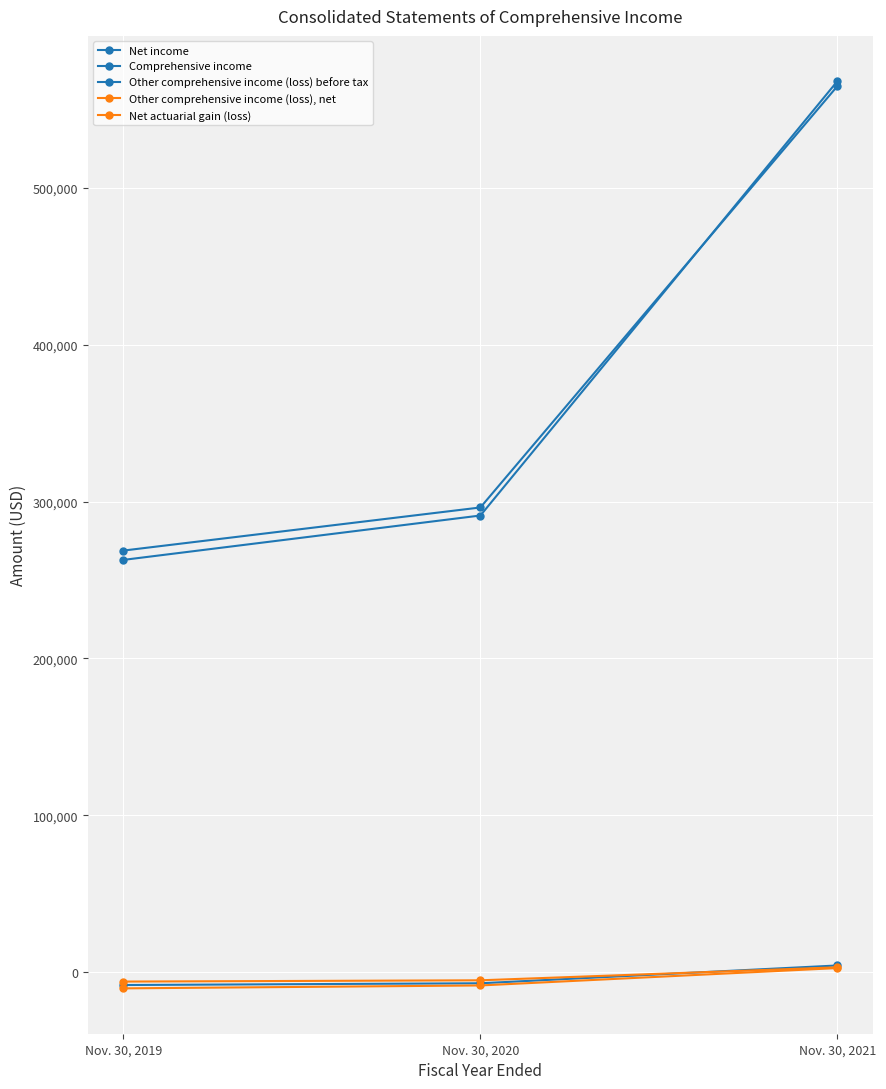

Rank the categories by Other comprehensive income (loss), net value from lowest to highest.

Nov. 30, 2019, Nov. 30, 2020, Nov. 30, 2021